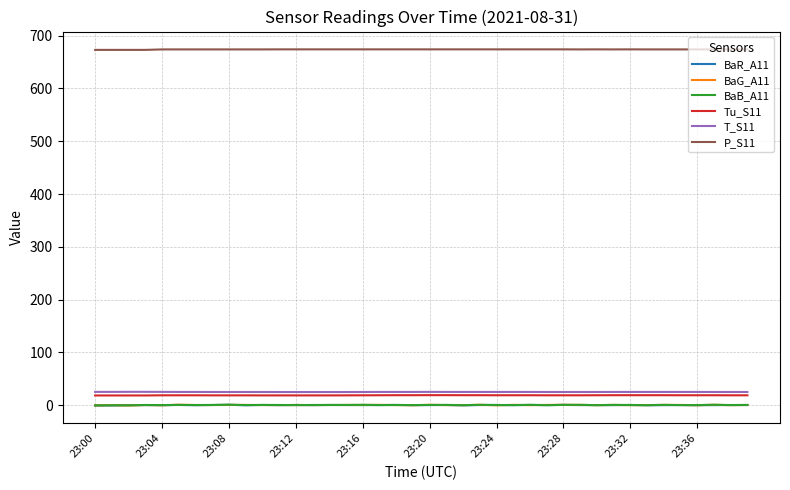

How many lines are shown in the chart?

6